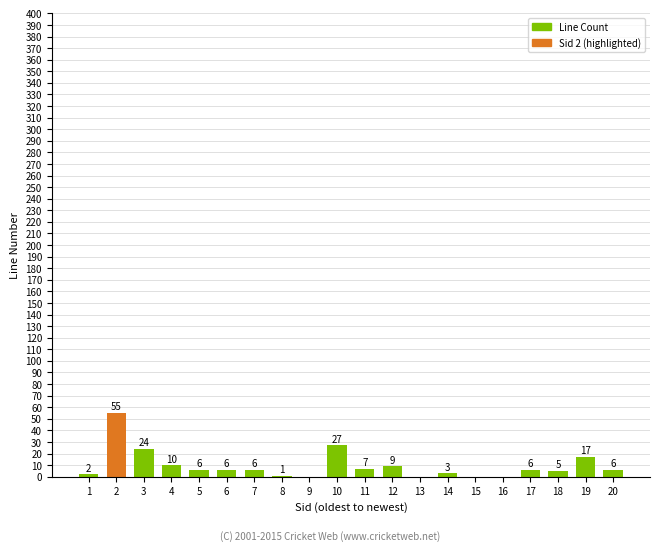

Reading right to left, what are all the values shown in this chart?

20=6	19=17	18=5	17=6	16=0	15=0	14=3	13=0	12=9	11=7	10=27	9=0	8=1	7=6	6=6	5=6	4=10	3=24	2=55	1=2